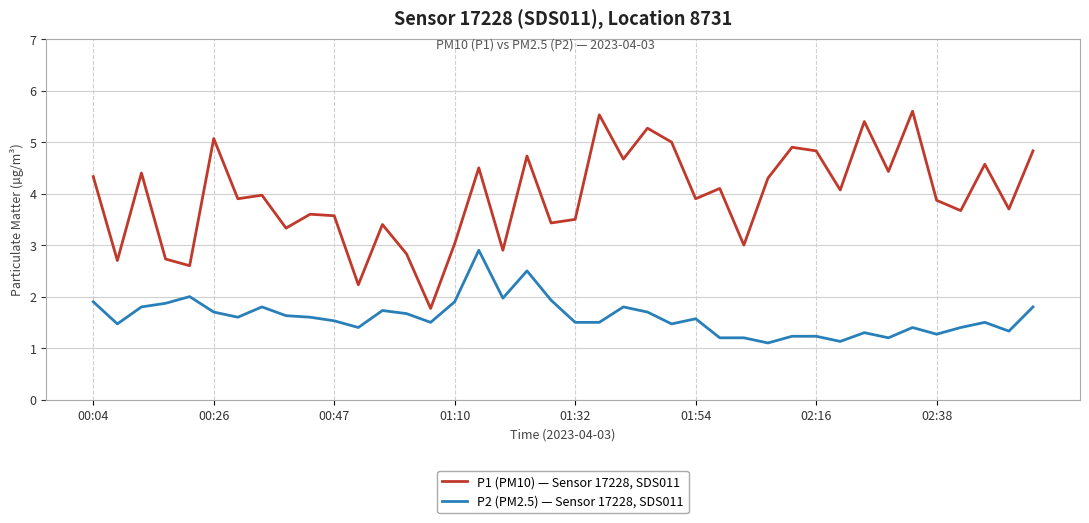

True or false: P2 (PM2.5) — Sensor 17228, SDS011 and P1 (PM10) — Sensor 17228, SDS011 intersect in this chart.

False